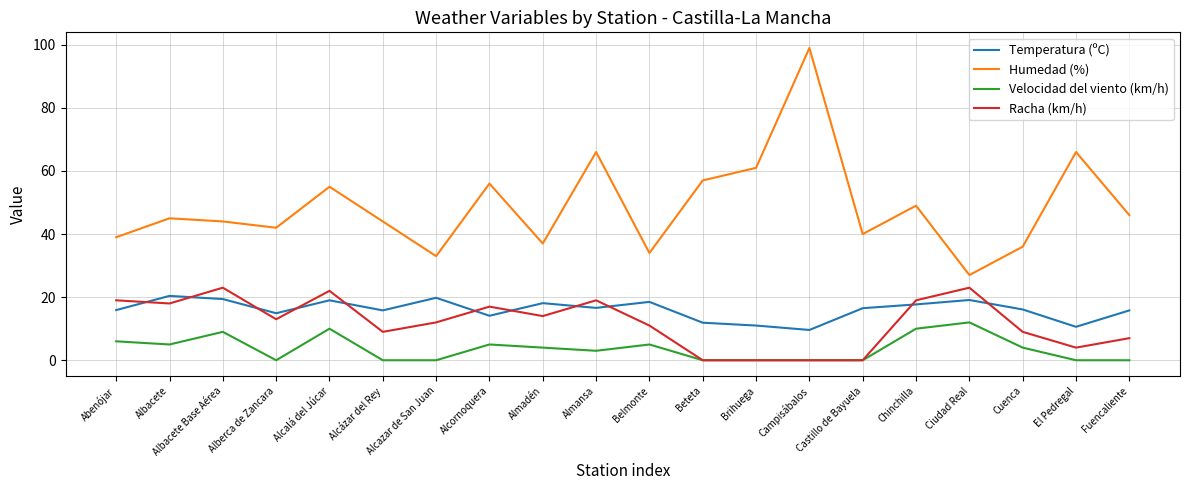

What is the total value across all series at Alcázar del Rey?

68.8